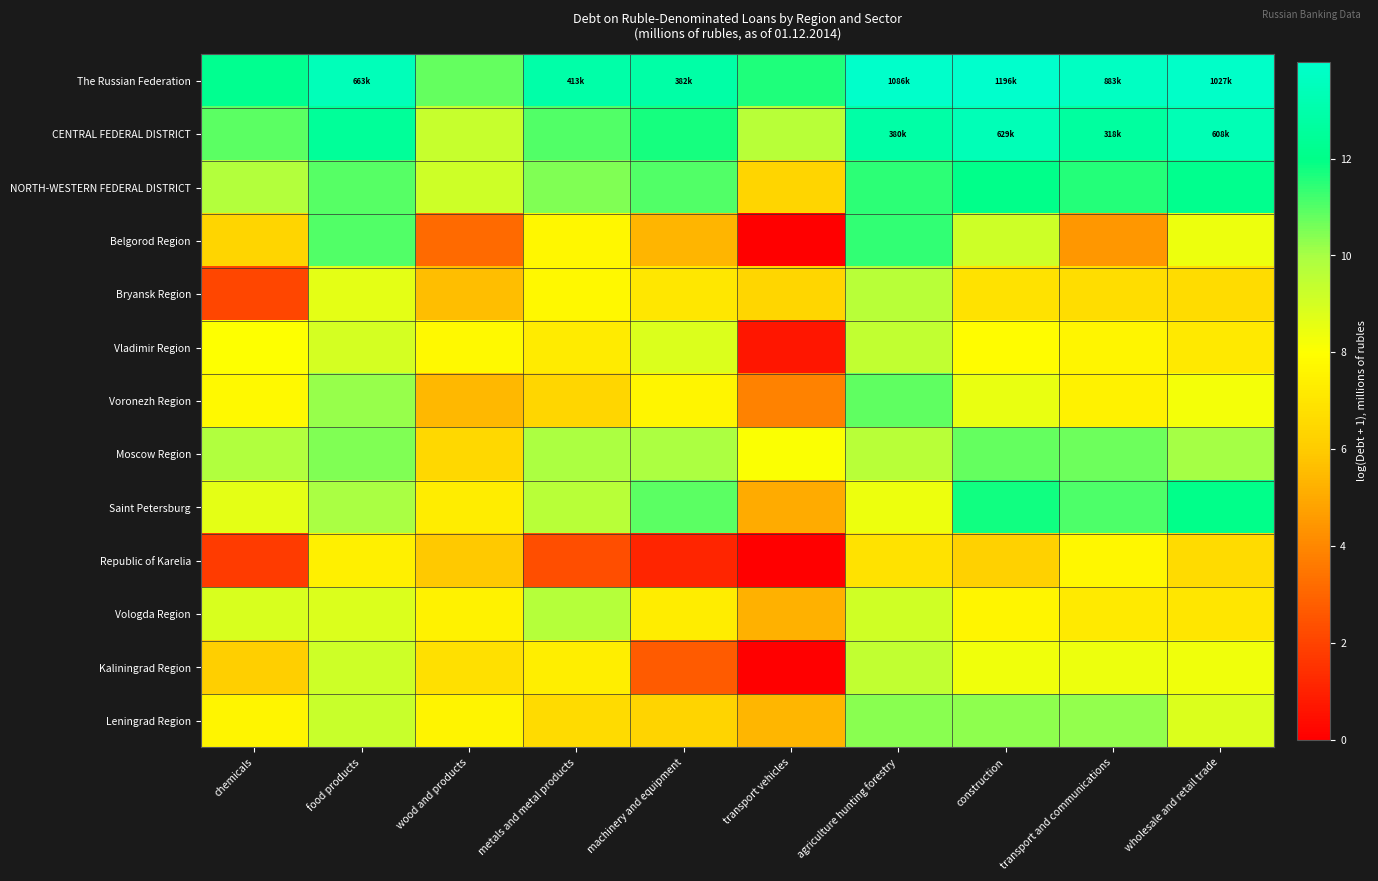

Rank the series by their maximum value, from highest to lowest.

The Russian Federation, CENTRAL FEDERAL DISTRICT, NORTH-WESTERN FEDERAL DISTRICT, Saint Petersburg, Belgorod Region, Voronezh Region, Moscow Region, Leningrad Region, Vologda Region, Bryansk Region, Vladimir Region, Kaliningrad Region, Republic of Karelia